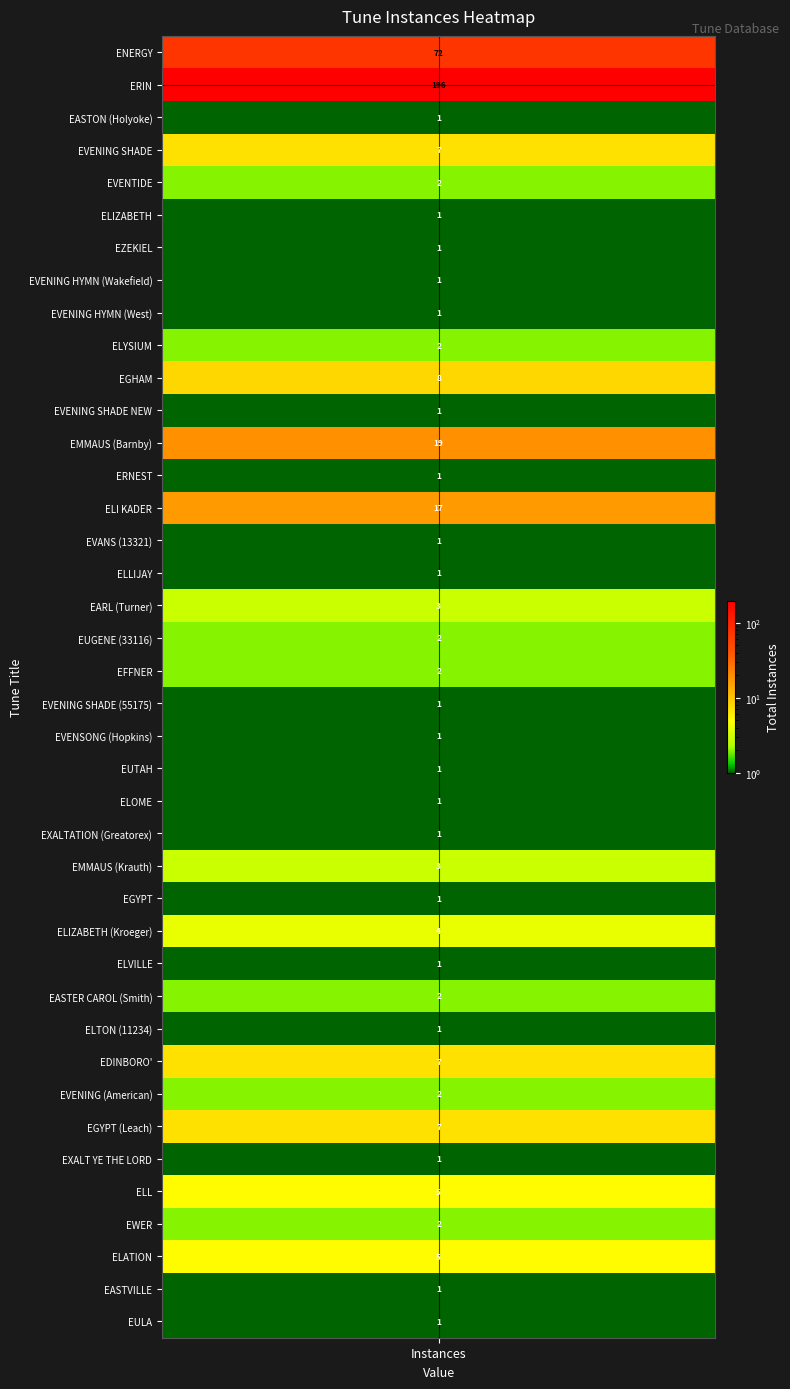

What is the sum of all values?

387